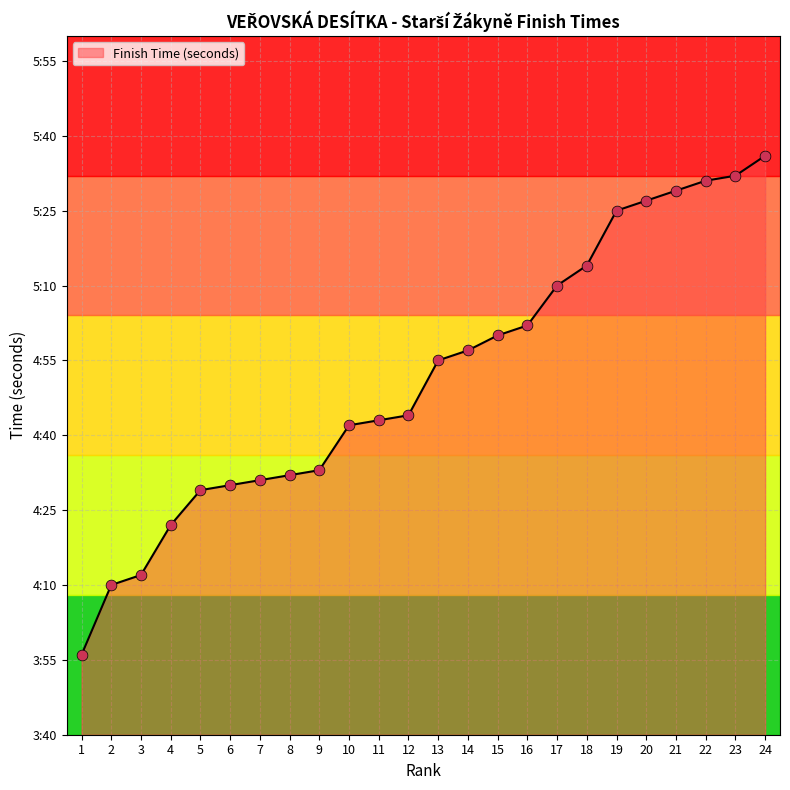

Which has a higher value, 4 or 24?

24